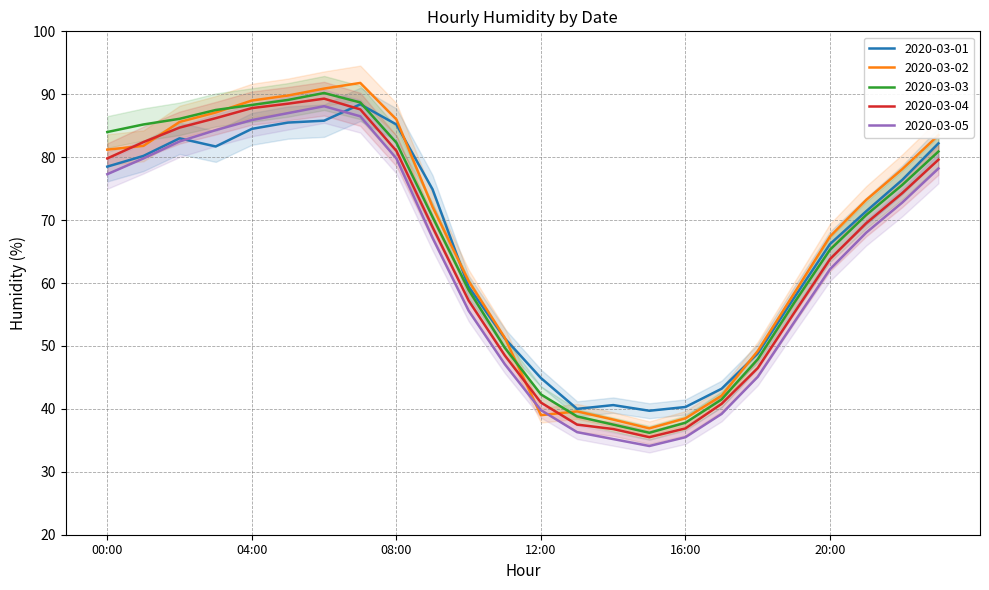

Is it true that 2020-03-05 equals 53.9 at 17:00?

False